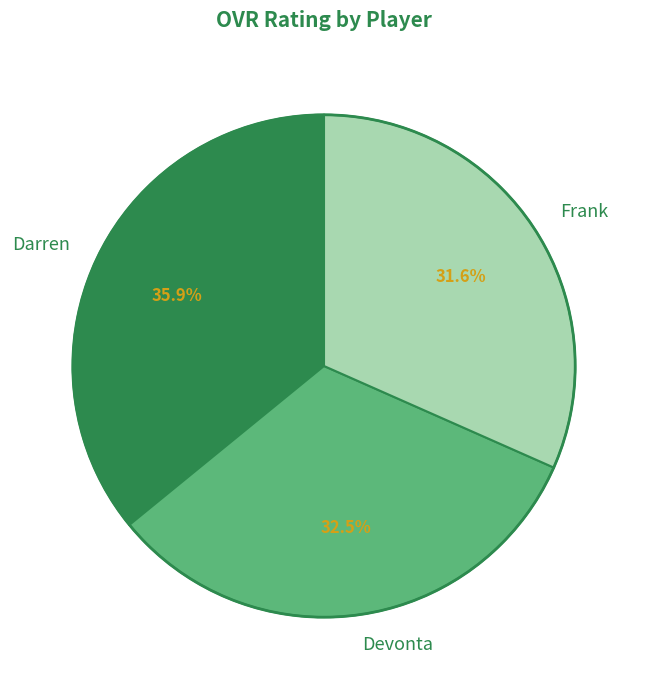

How much of the chart is everything except Devonta?

67.5%